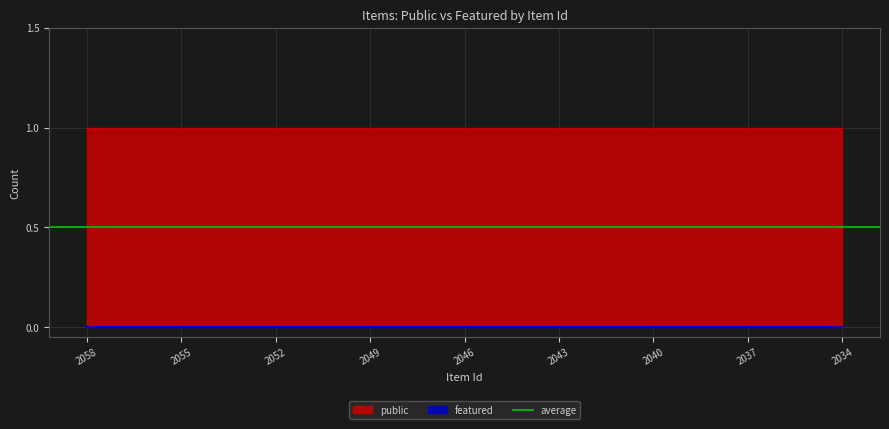

List the labels in order of public value, smallest first.

2058, 2057, 2056, 2055, 2054, 2053, 2052, 2051, 2050, 2049, 2048, 2047, 2046, 2045, 2044, 2043, 2042, 2041, 2040, 2039, 2038, 2037, 2036, 2035, 2034